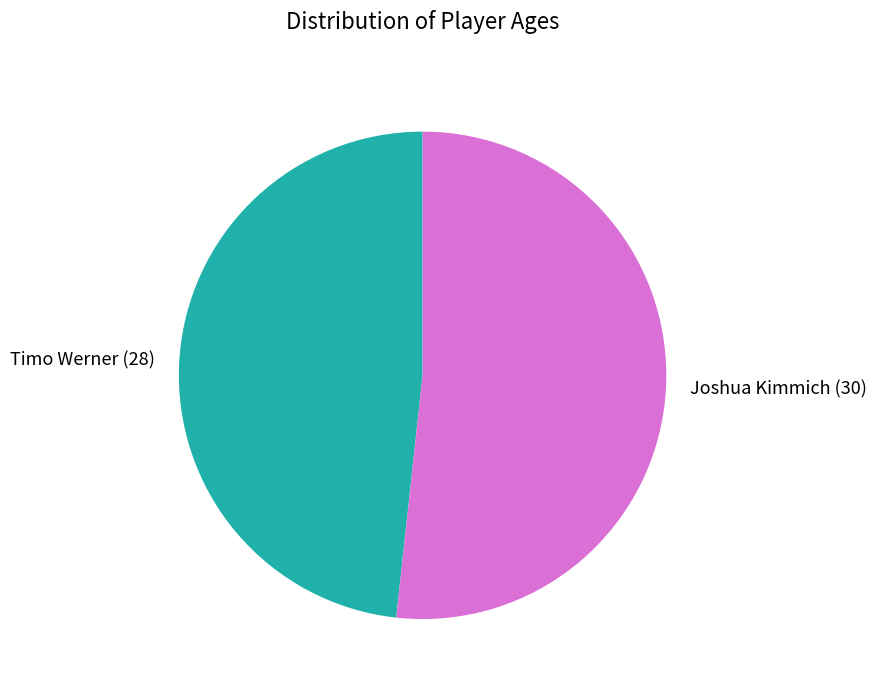

What is the ratio of the value at Timo Werner to the value at Joshua Kimmich?

0.9